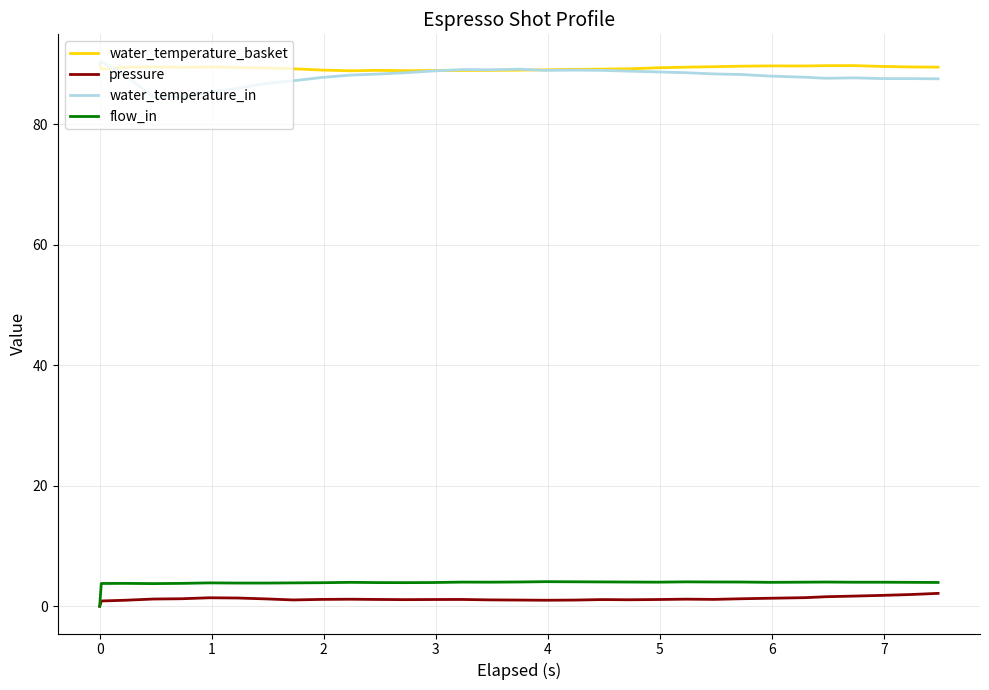

Which series has the widest spread of values?

water_temperature_in